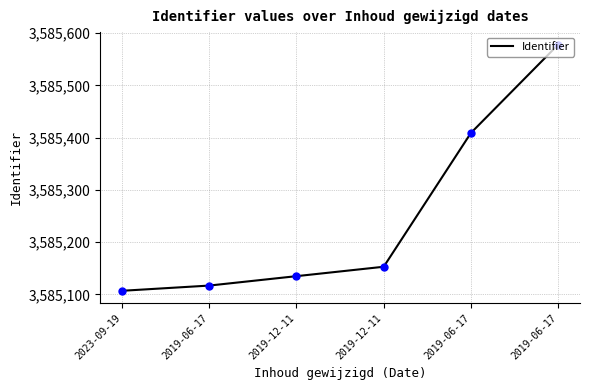

What is the change in value from 2023-09-19 to 2019-12-11?

+46